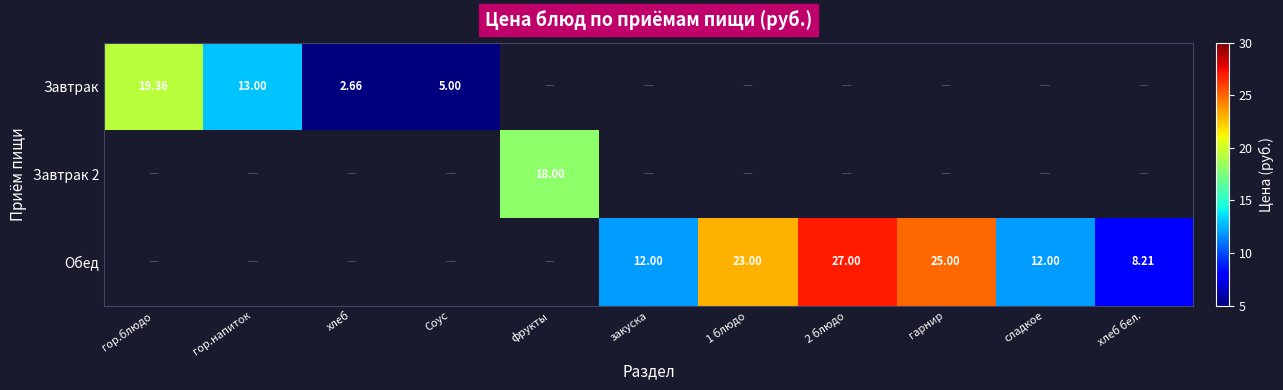

Which series changed the most between гор.блюдо and Соус?

Завтрак